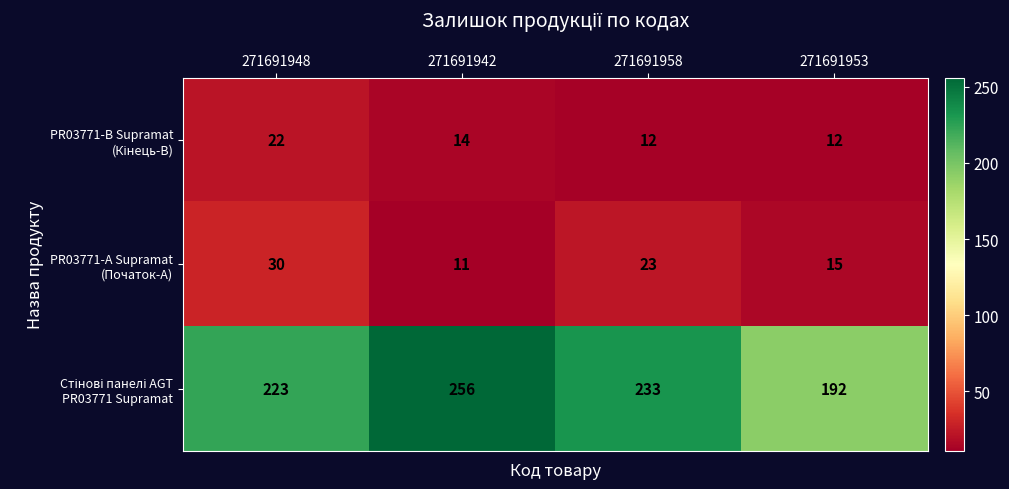

What is the spread (max minus min) of values at 271691942?

245